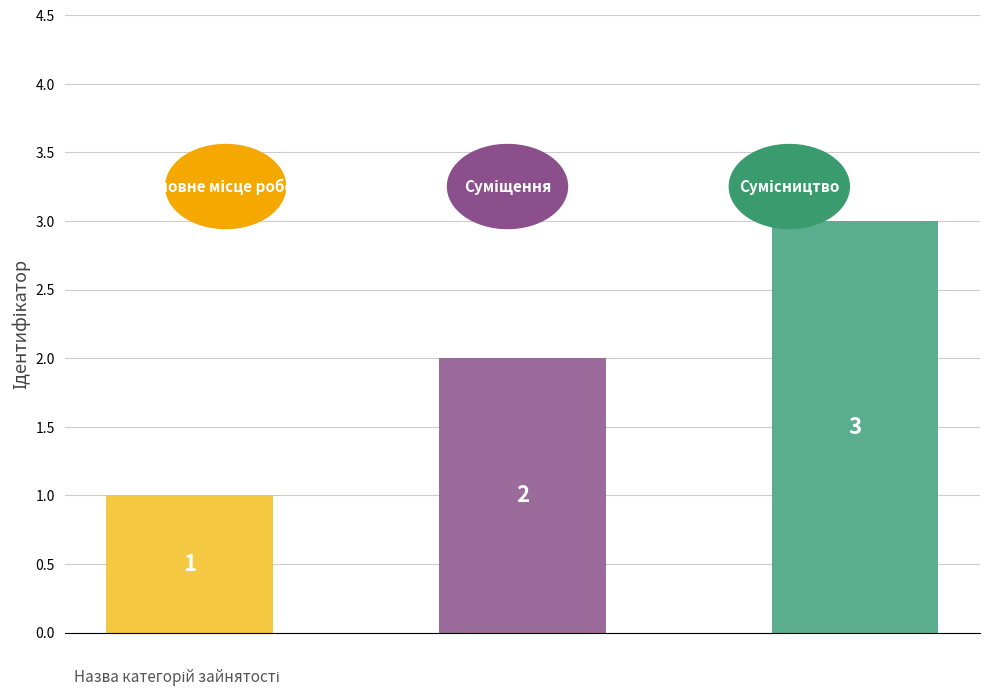

What is the difference between the maximum and minimum values?

2